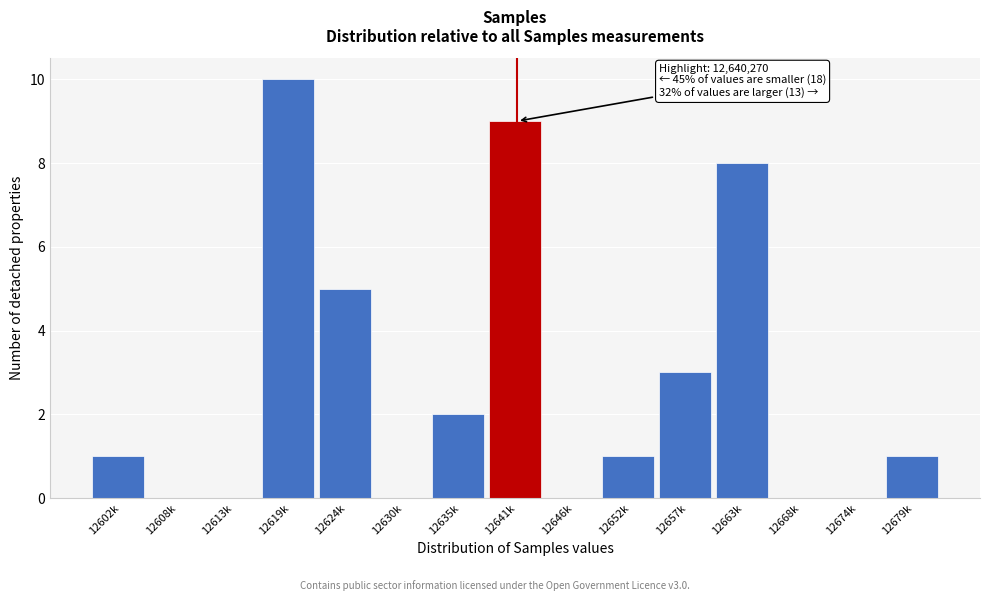

Reading left to right, list all the values displayed in this chart.

12602k=1	12608k=0	12613k=0	12619k=10	12624k=5	12630k=0	12635k=2	12641k=9	12646k=0	12652k=1	12657k=3	12663k=8	12668k=0	12674k=0	12679k=1